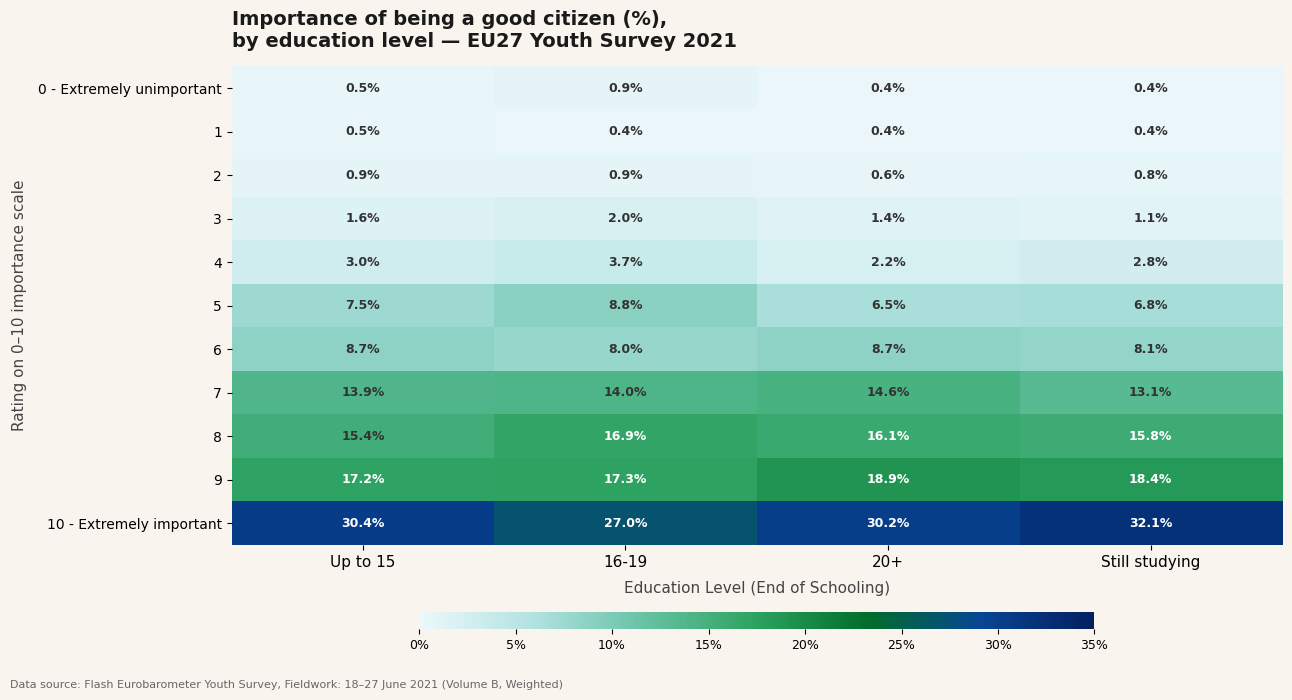

Is it true that 9 equals 17.3 at 16-19?

True